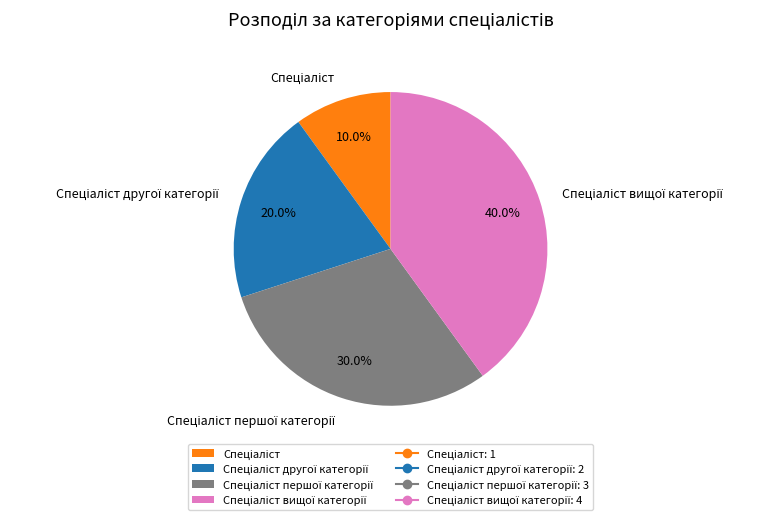

Does any single category account for the majority?

No